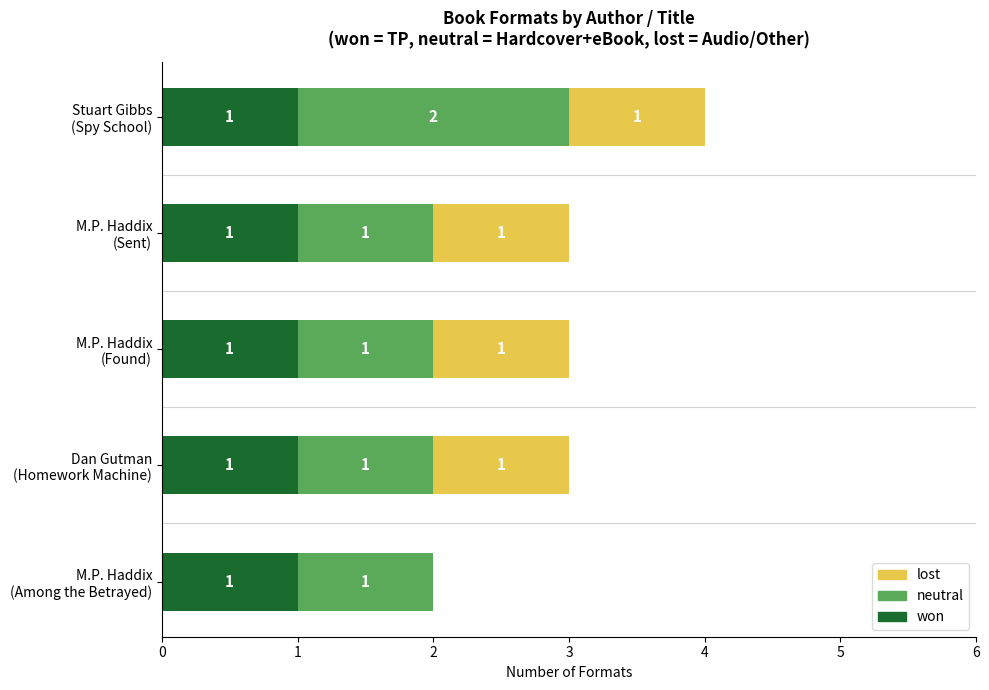

What is the sum of all won values?

5